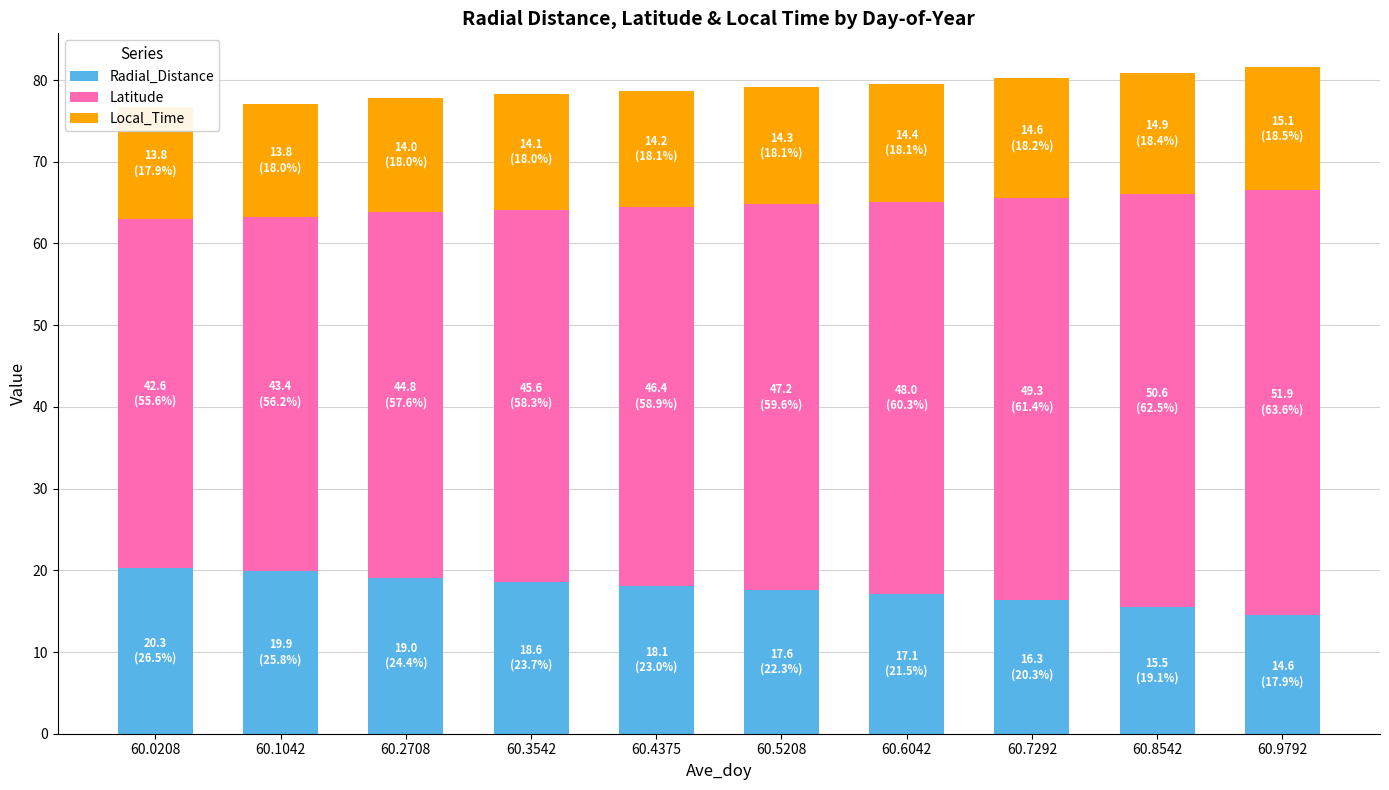

How many series are shown in this chart?

3